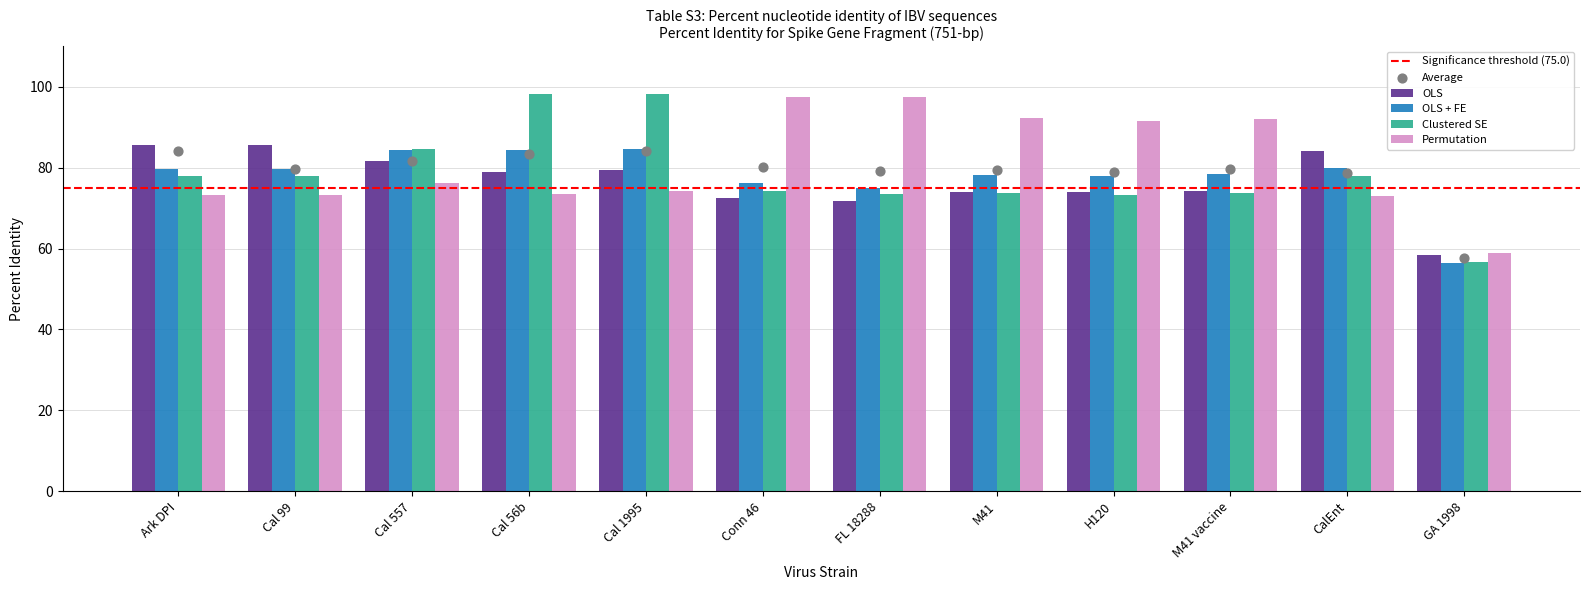

Which series has the largest total across all categories?

Permutation